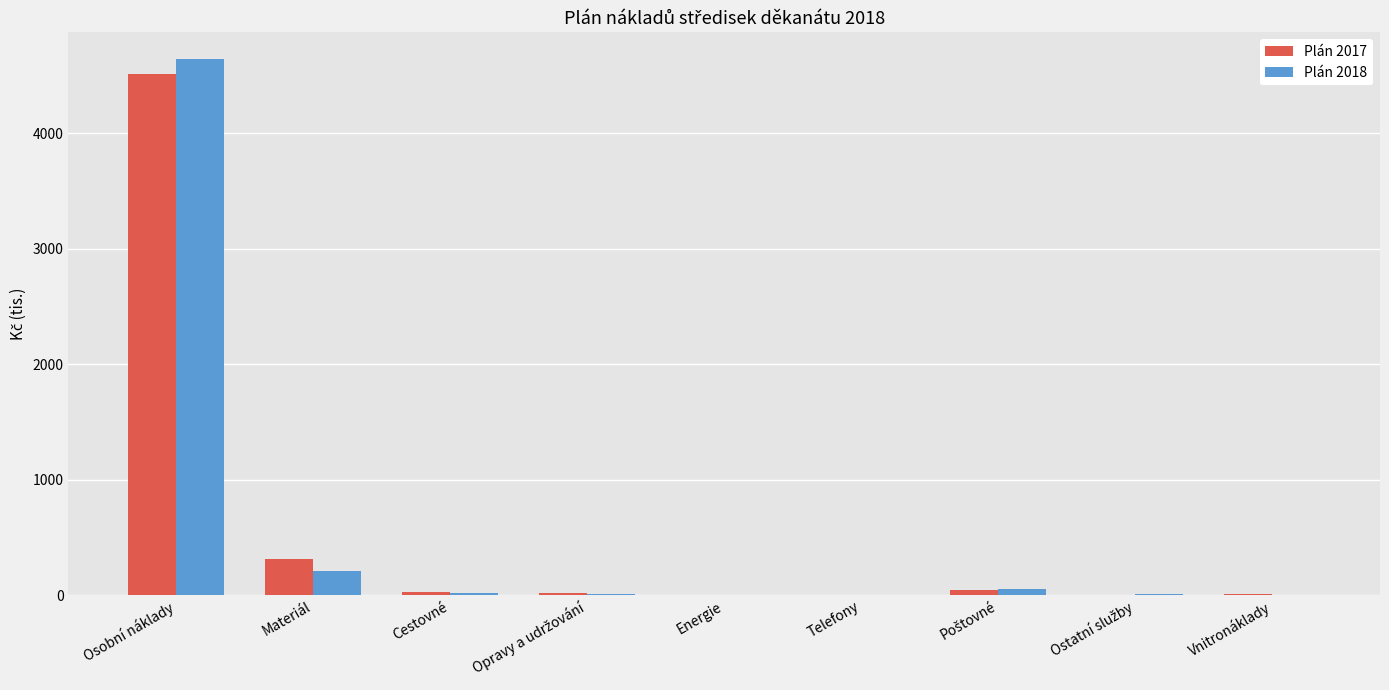

How many series are shown in this chart?

2